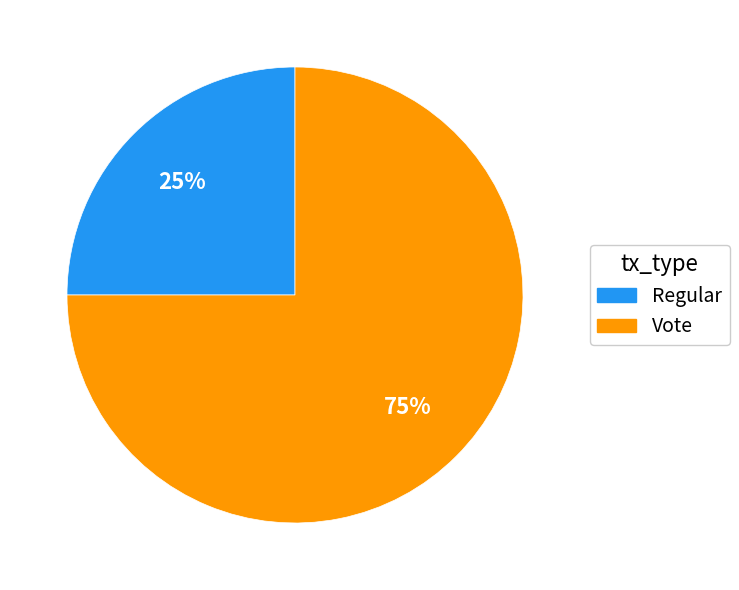

How many slices are in this pie chart?

2